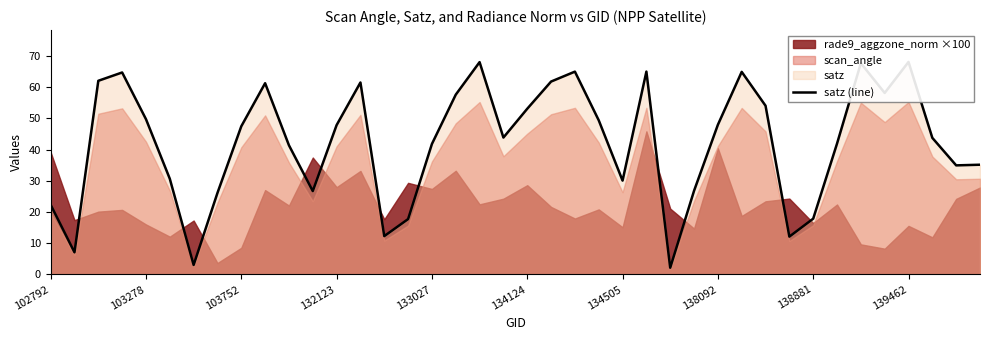

What is the ratio of the value at 39 to the value at 35?

0.6